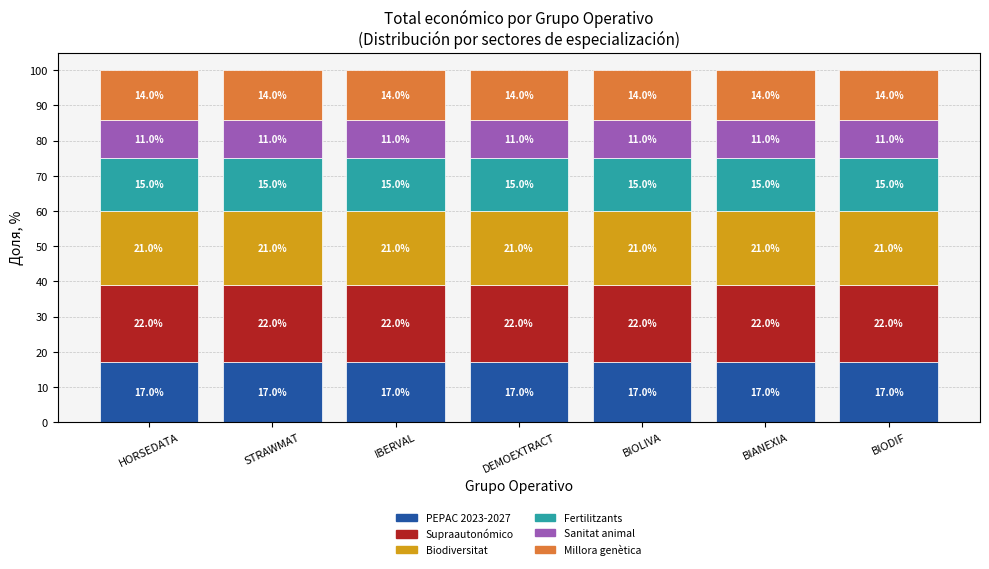

What is the total value across all series at BIODIF?

100